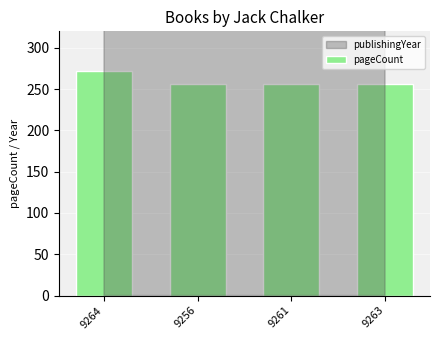

What is the value of the 2nd bar from the left?

256